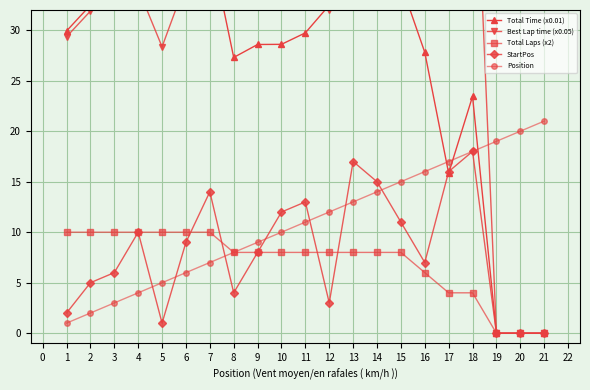

What are all the series names shown in the legend?

Total Time (x0.01), Best Lap time (x0.05), Total Laps (x2), StartPos, Position